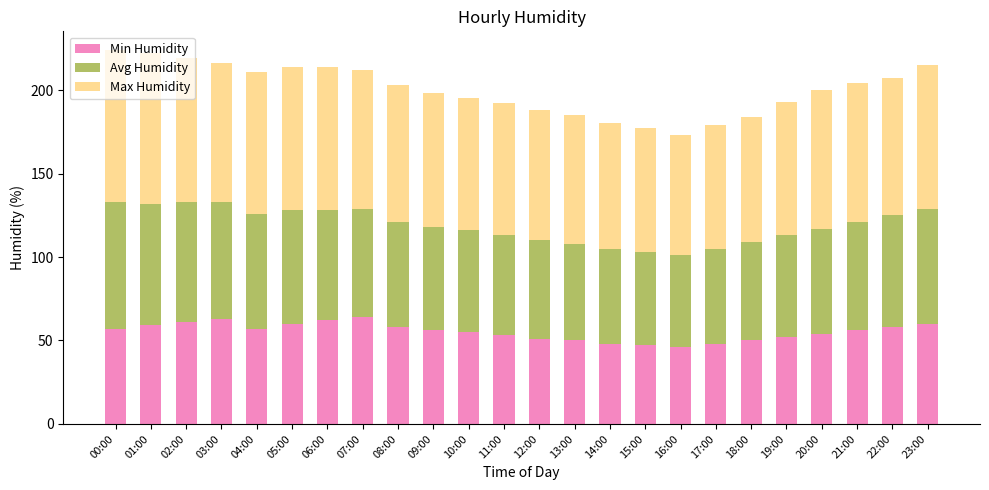

The value of Min Humidity at 03:00 is 33. True or false?

False